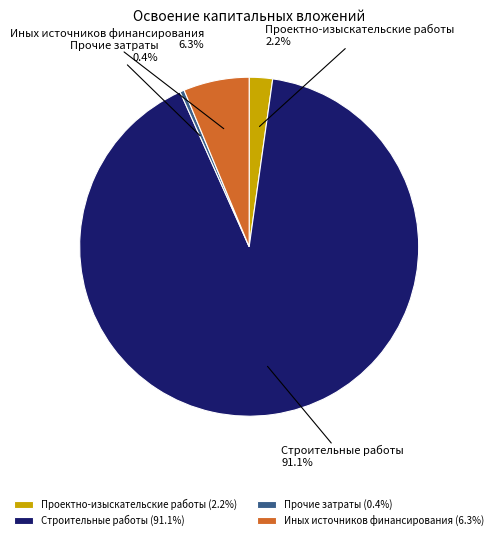

Do Прочие затраты and Иных источников финансирования together represent more than half of the pie?

No